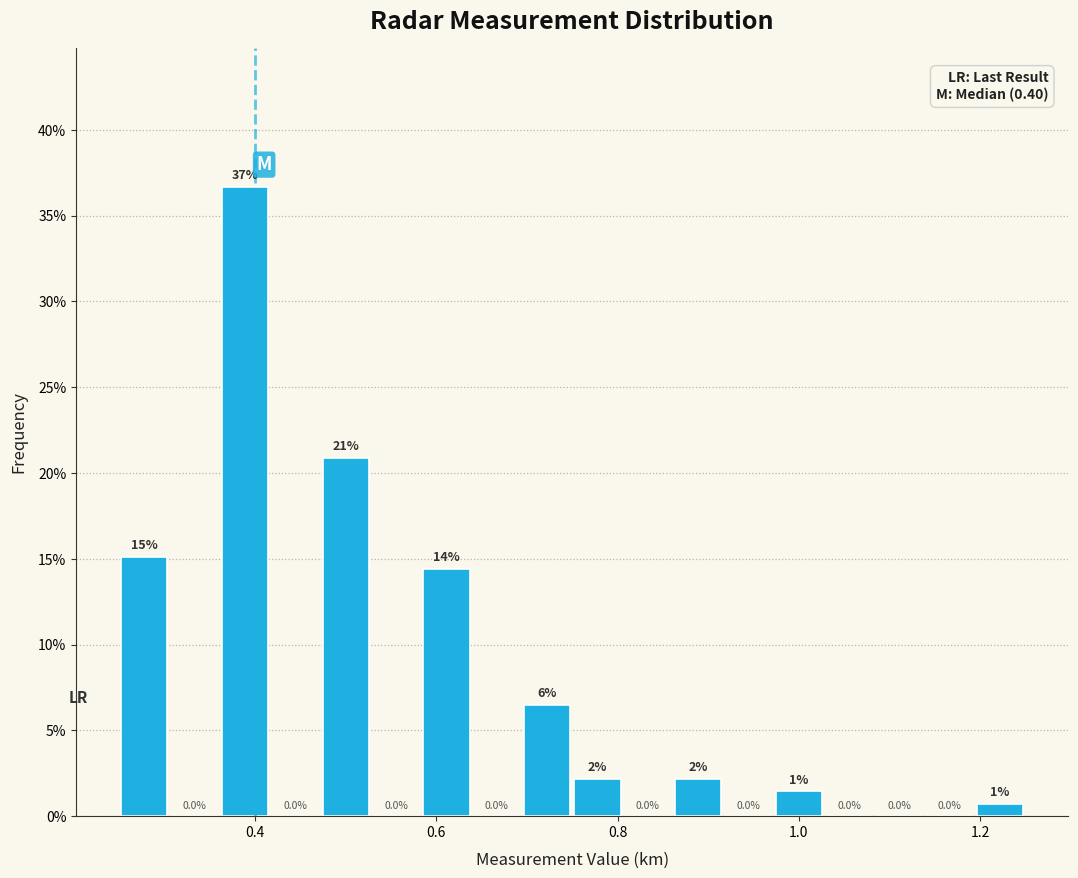

Read against the x-axis, roughly where is the centre of the tallest bar?

0.38